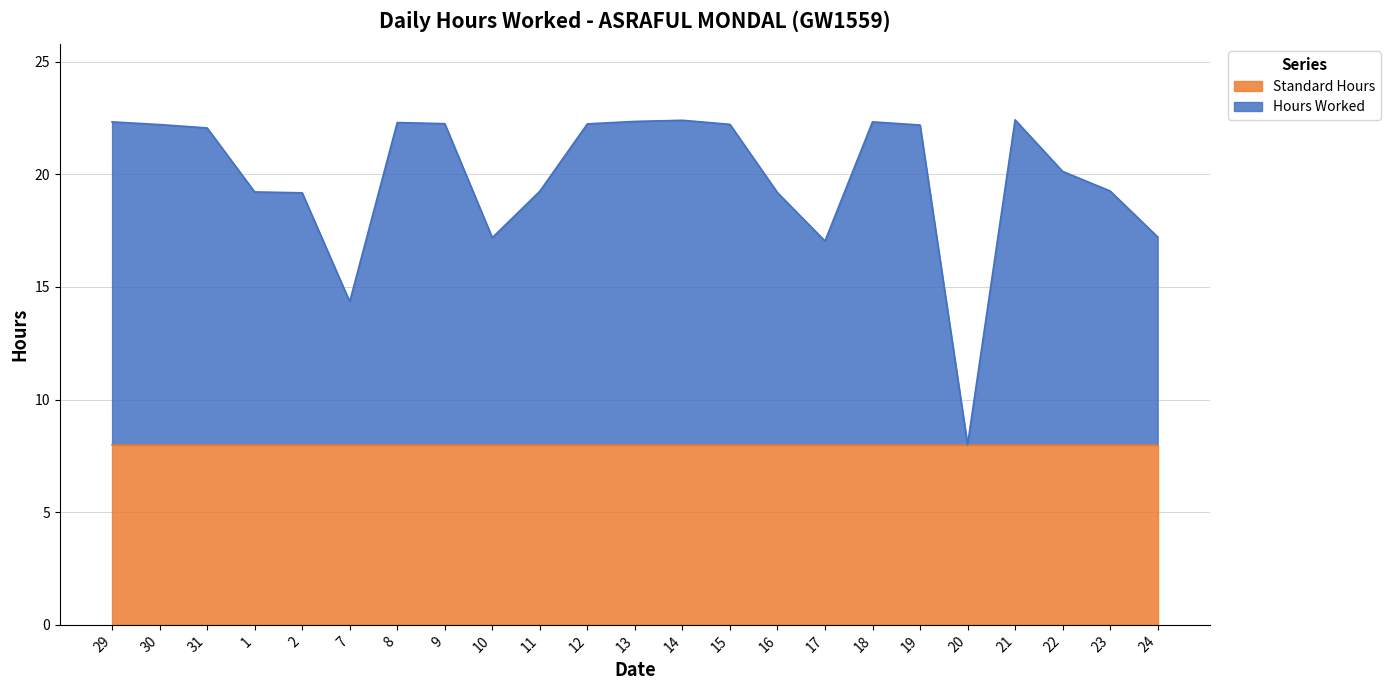

Which has a higher value, 23 or 24?

23